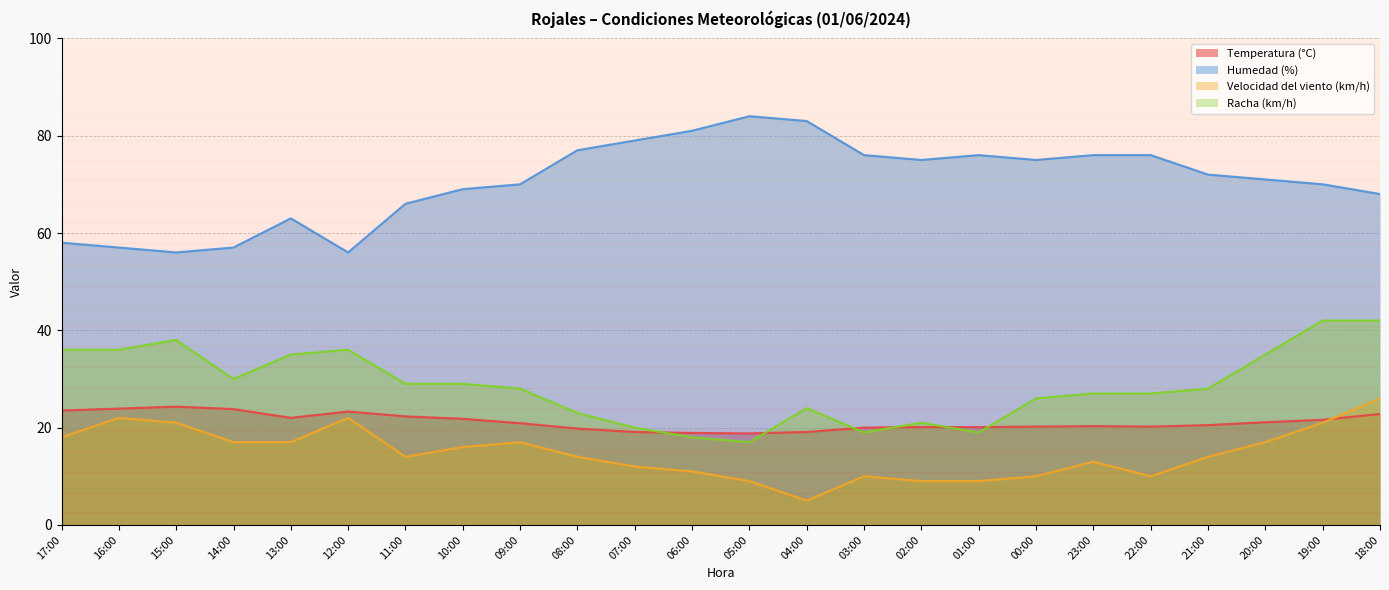

True or false: Velocidad del viento (km/h) has a value of 21.0 at 19:00.

True